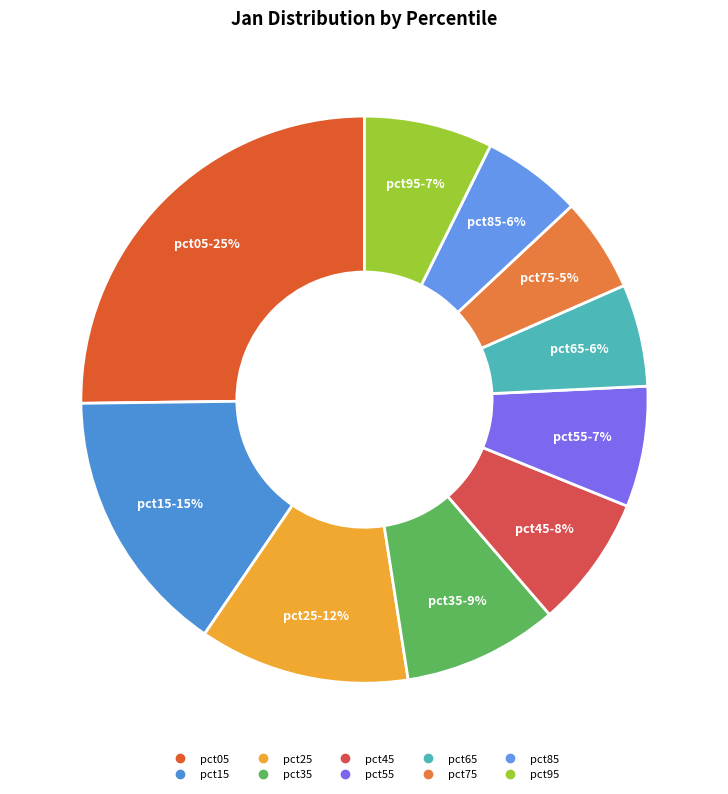

Does any single category account for the majority?

No